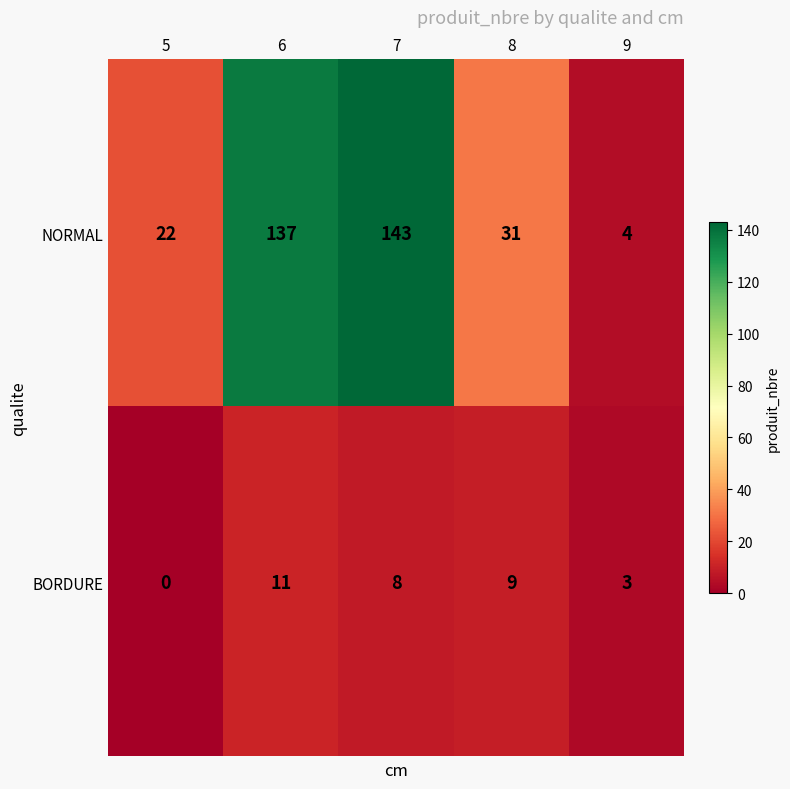

Rank the series by their maximum value, from highest to lowest.

NORMAL, BORDURE